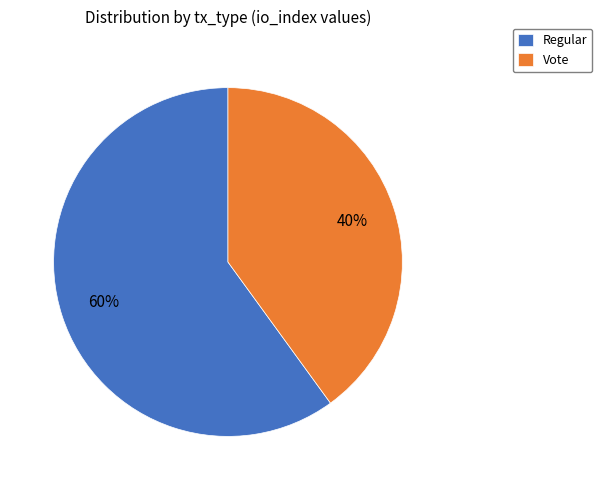

To the nearest percent, what is the combined percentage of Regular and Vote?

100%